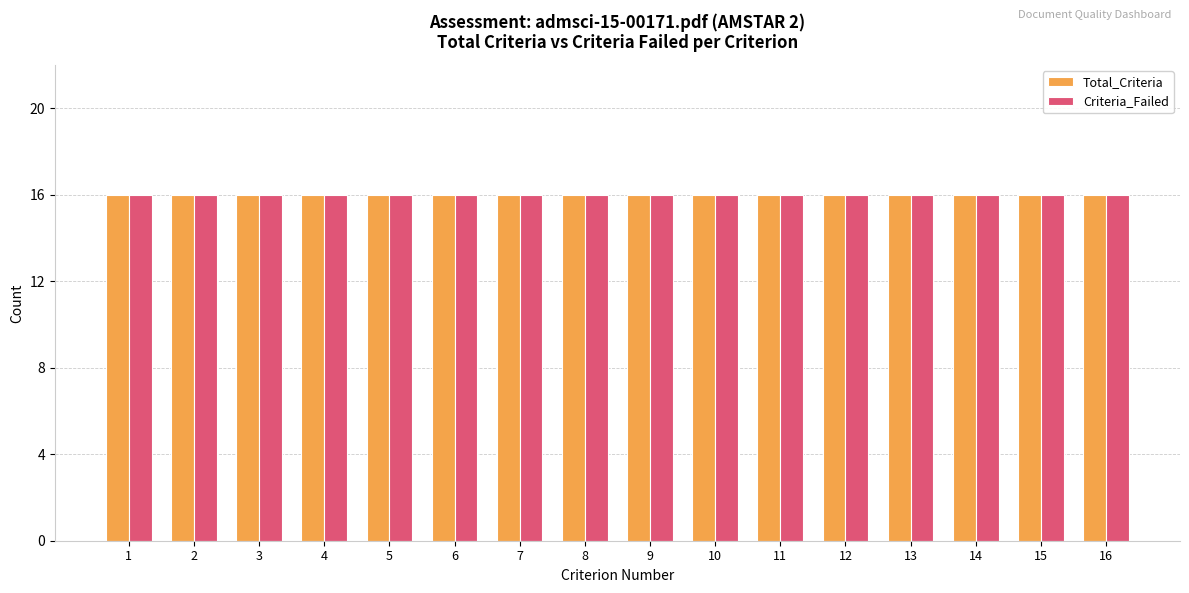

Does the chart contain stacked bars?

No